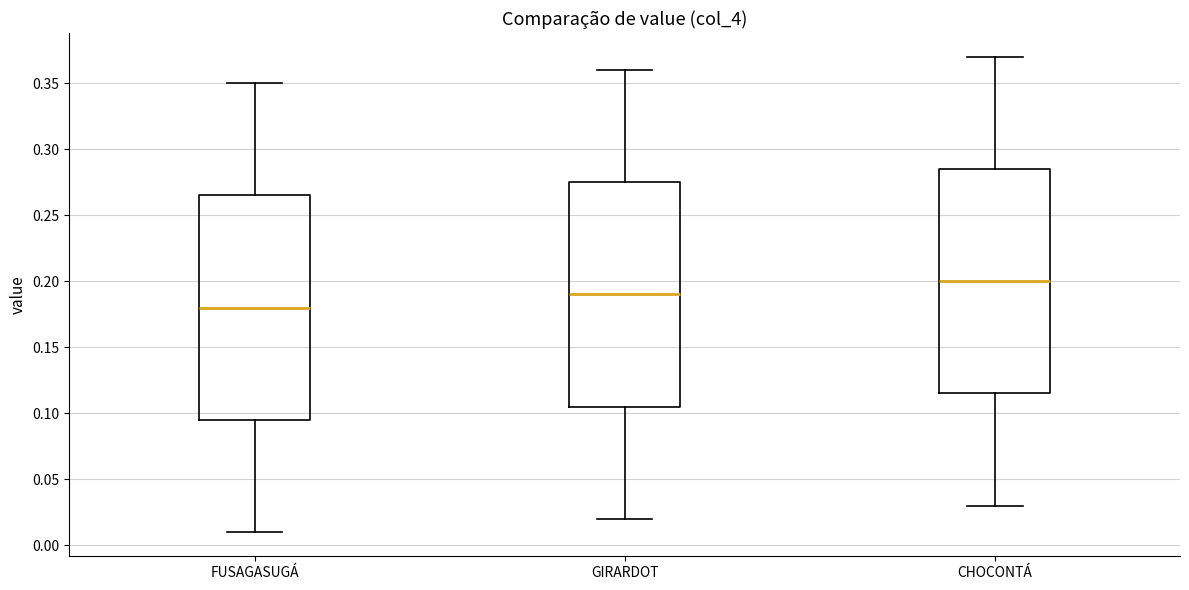

Reading left to right, read every box against the y-axis: the position of its median line, the range the box covers, and the ends of its whiskers. The values are not printed on the chart, so give them approximately, as read against the axis.

FUSAGASUGÁ: median 0.180, box 0.095 to 0.265, whiskers 0.010 to 0.350
GIRARDOT: median 0.190, box 0.105 to 0.275, whiskers 0.020 to 0.360
CHOCONTÁ: median 0.200, box 0.115 to 0.285, whiskers 0.030 to 0.370